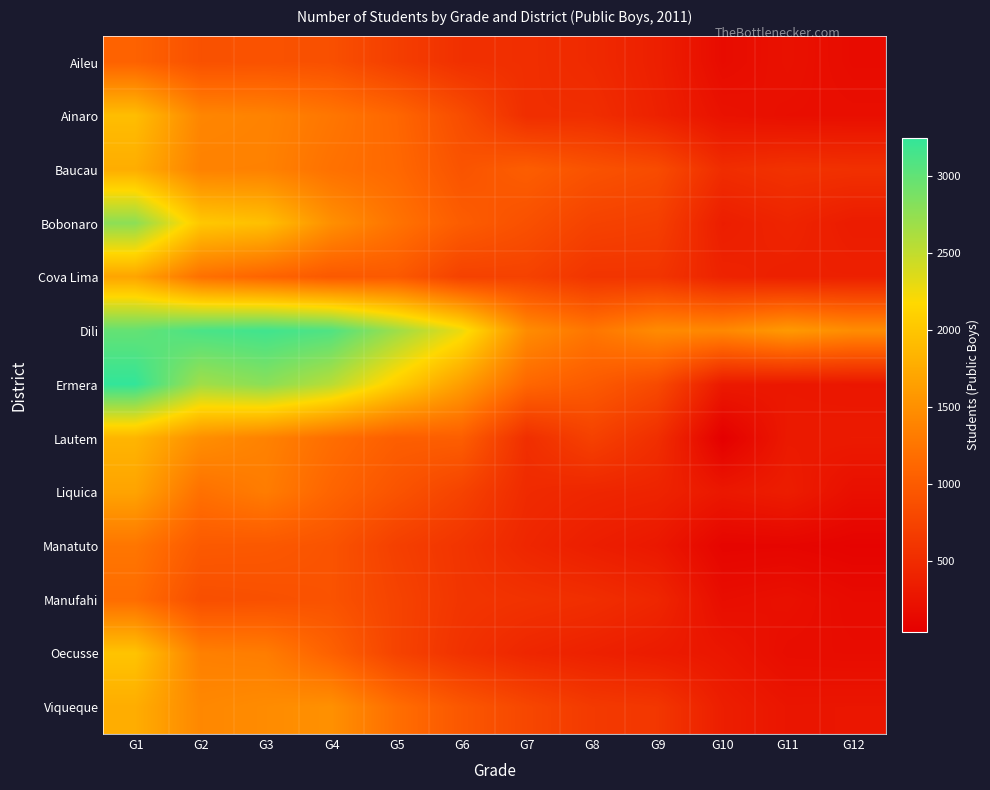

At which category does the chart reach its minimum across all series?

G10